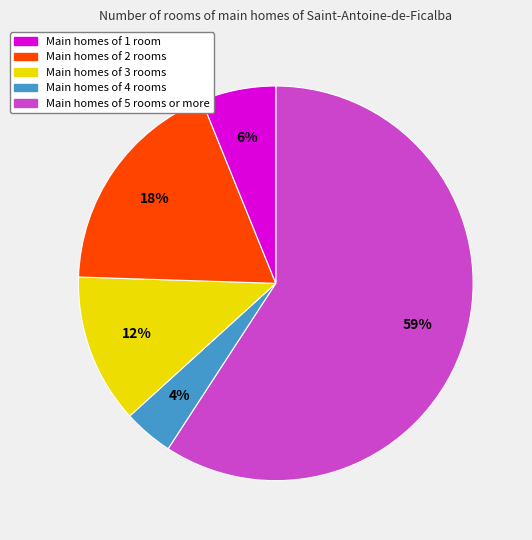

To the nearest percent, what is the average slice percentage?

20%